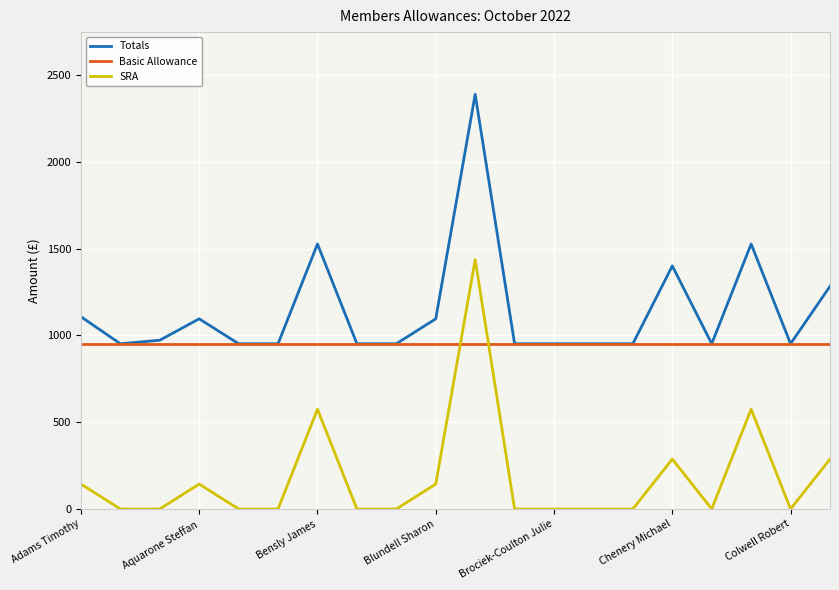

After their last crossing, which series has the higher values: SRA or Basic Allowance?

Basic Allowance